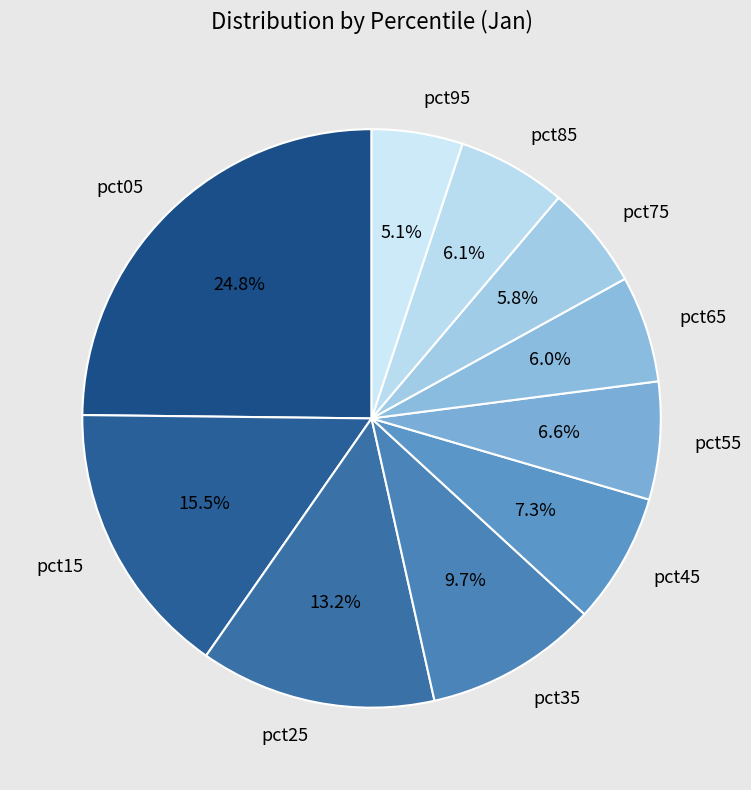

True or false: pct85 accounts for 1% of the total.

False